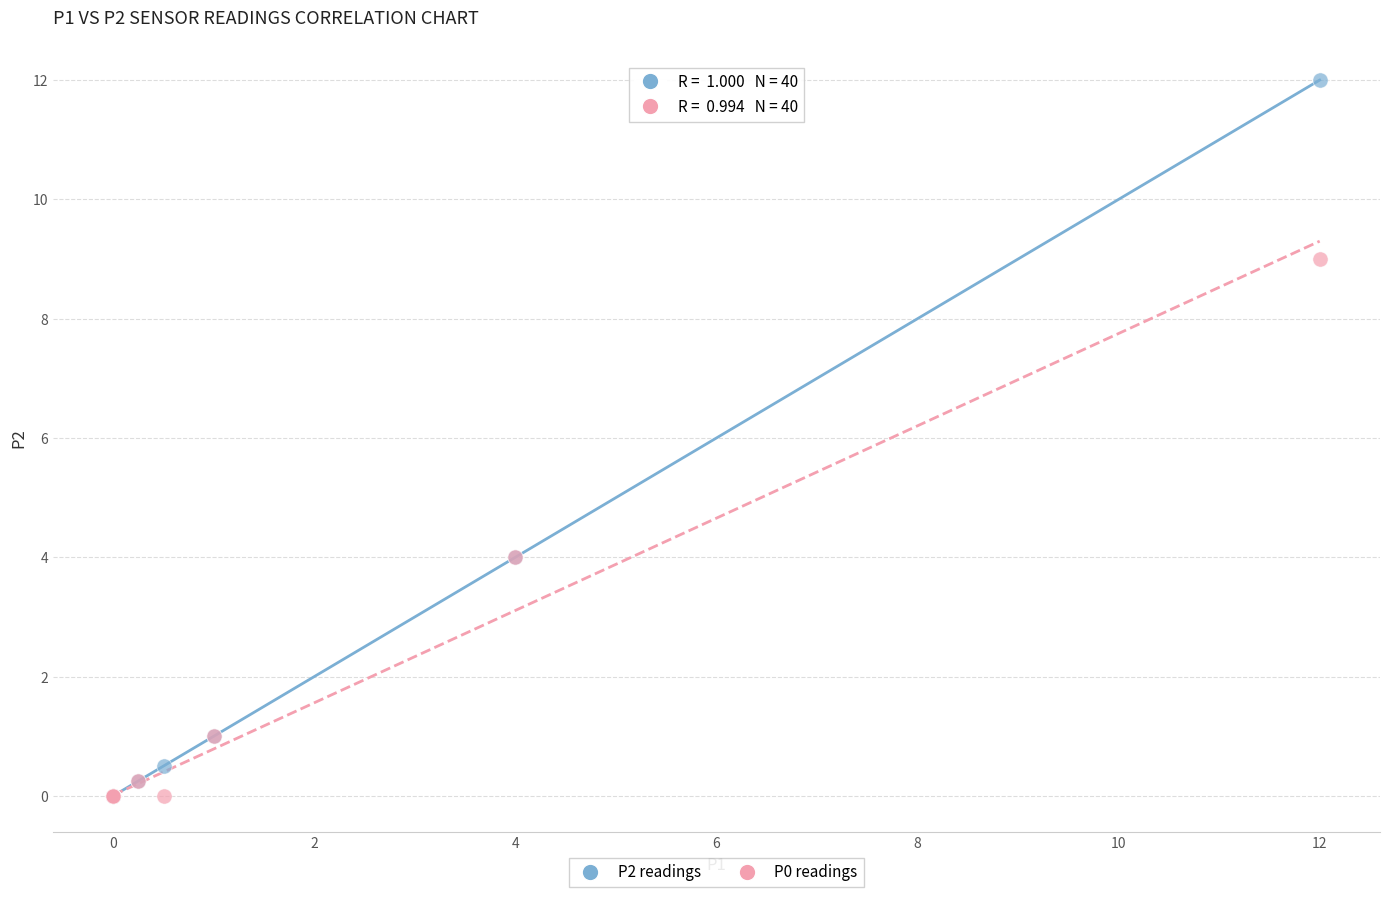

What are all the series names shown in the legend?

P2 readings, P0 readings